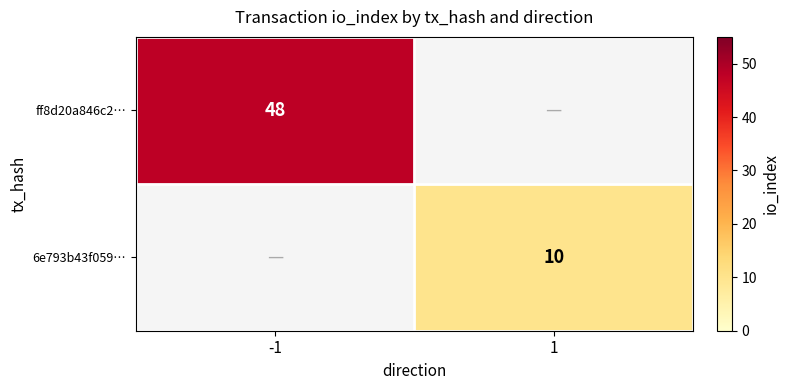

Is the value of ff8d20a846c2… at -1 greater than the value of 6e793b43f059… at 1?

Yes